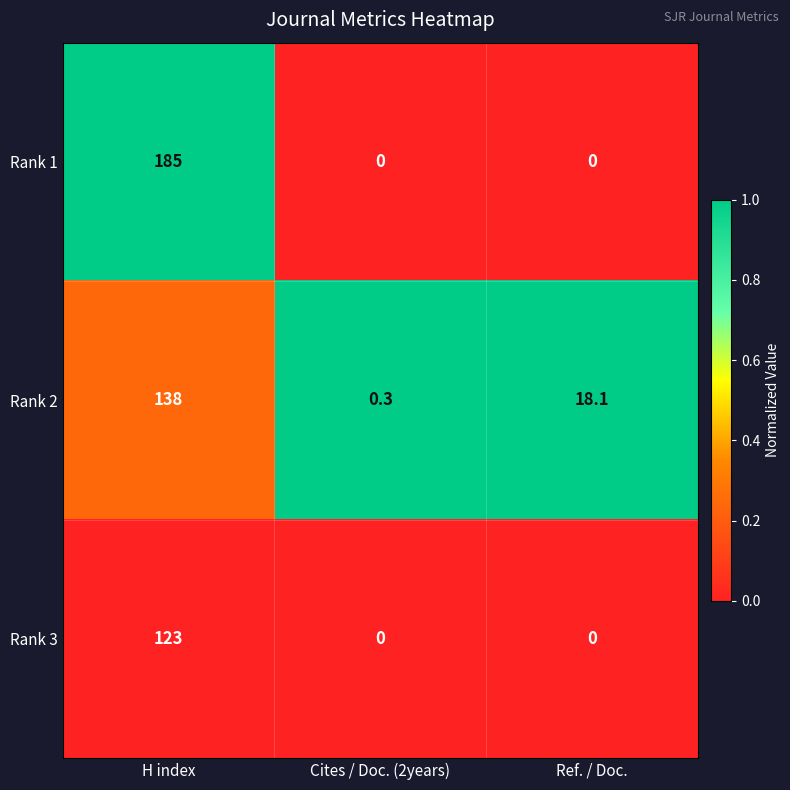

True or false: Rank 2 has a value of 0.4 at Cites / Doc. (2years).

False